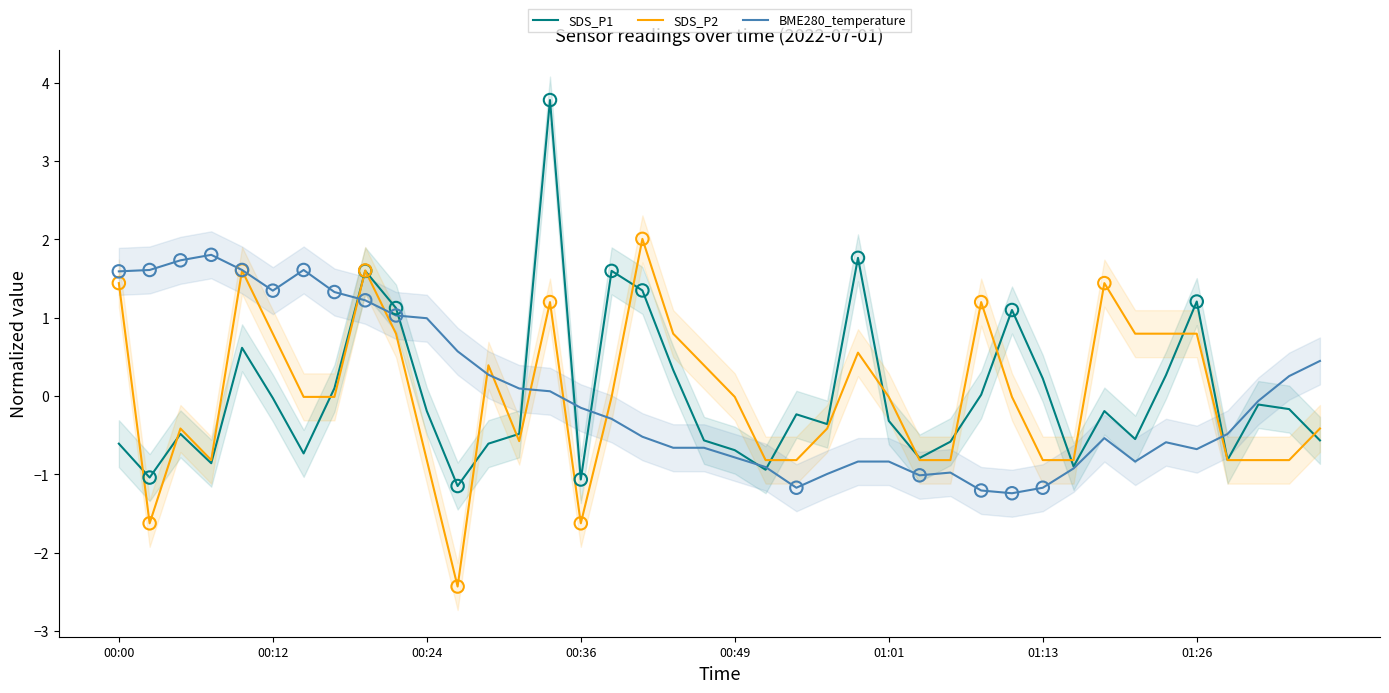

At which category is the sum across all series the highest?

14